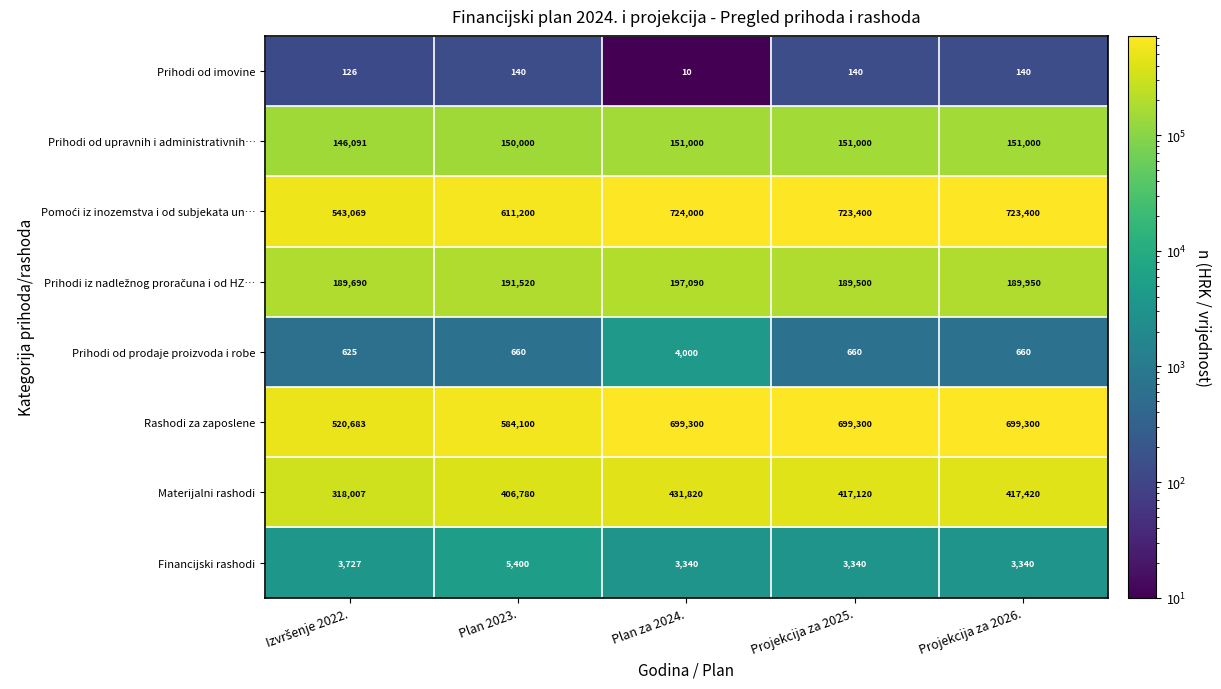

What is the sum of all Rashodi za zaposlene values?

3202683